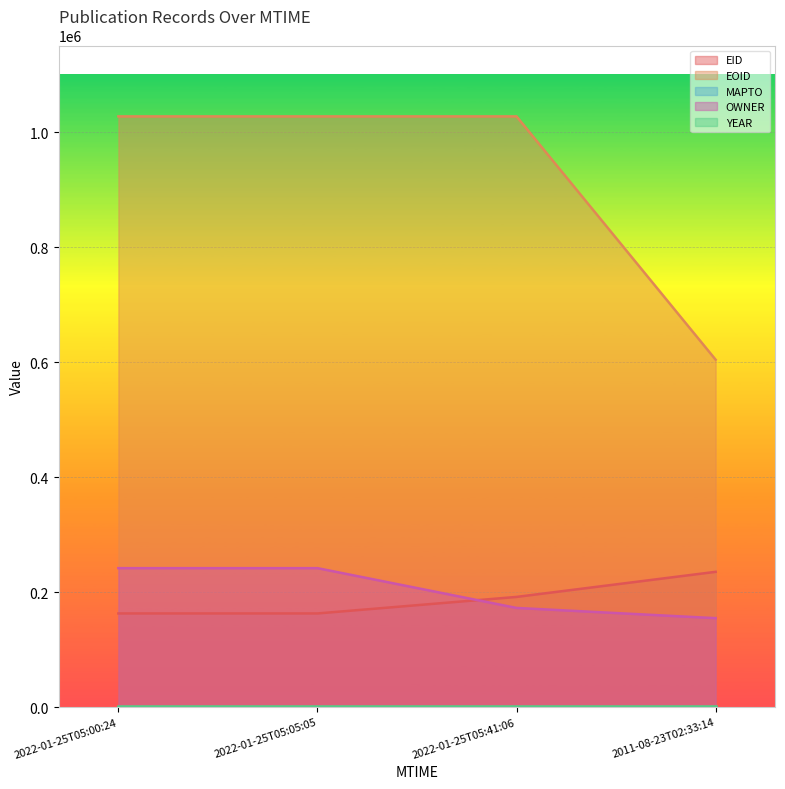

True or false: OWNER and EOID intersect in this chart.

False